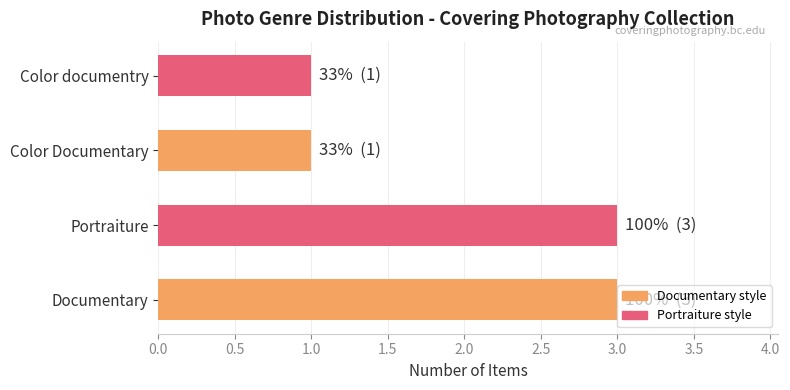

Is it true that the value at Portraiture is 3?

True